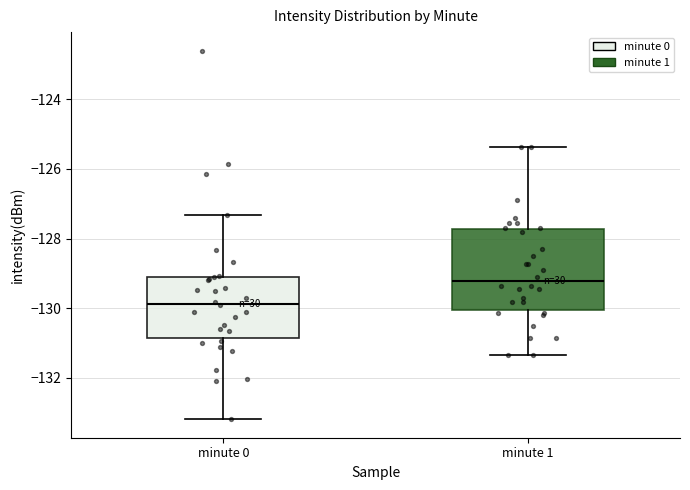

Reading left to right, transcribe this box plot: for each box, give where its median line is, the range the box spans, and where its two whiskers end, as read against the y-axis. The values are not printed on the chart, so give them approximately, as read against the axis.

minute 0: median -129.8, box -130.8 to -129.2, whiskers -133.2 to -127.4
minute 1: median -129.2, box -130.0 to -127.8, whiskers -131.4 to -125.4